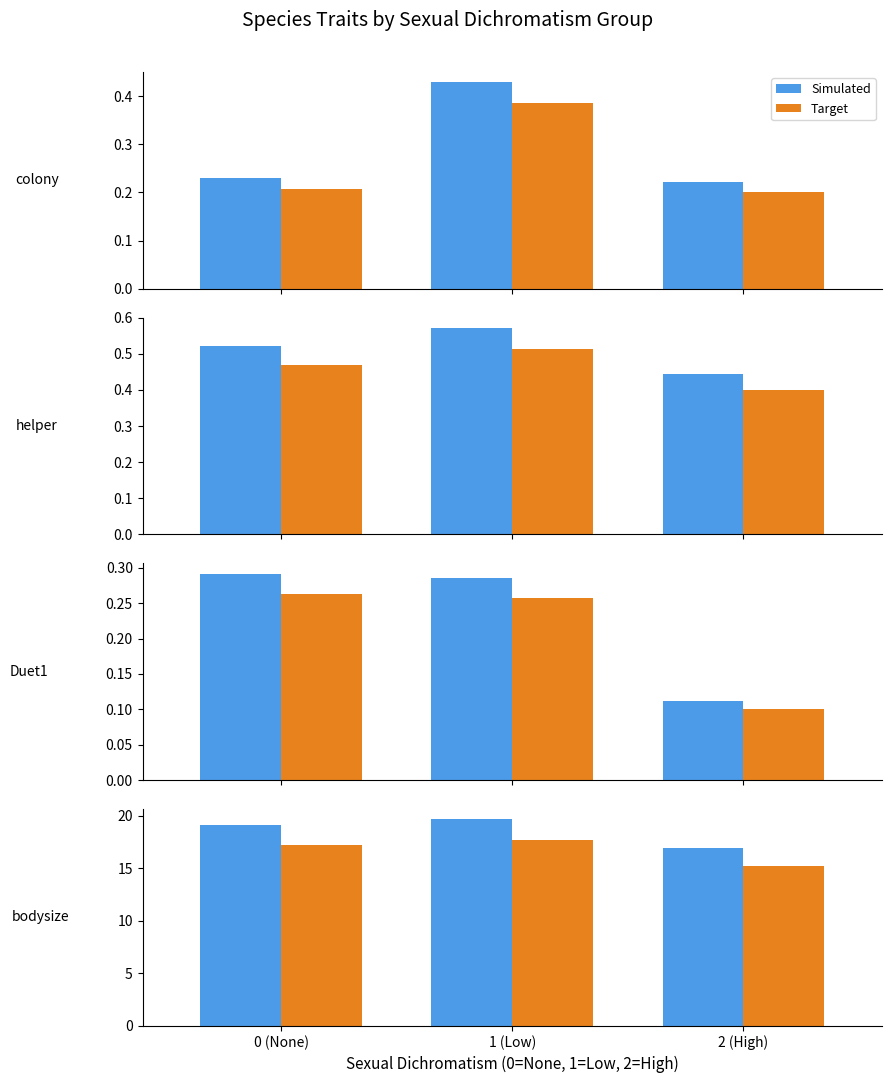

What are all the series names shown in the legend?

Simulated, Target